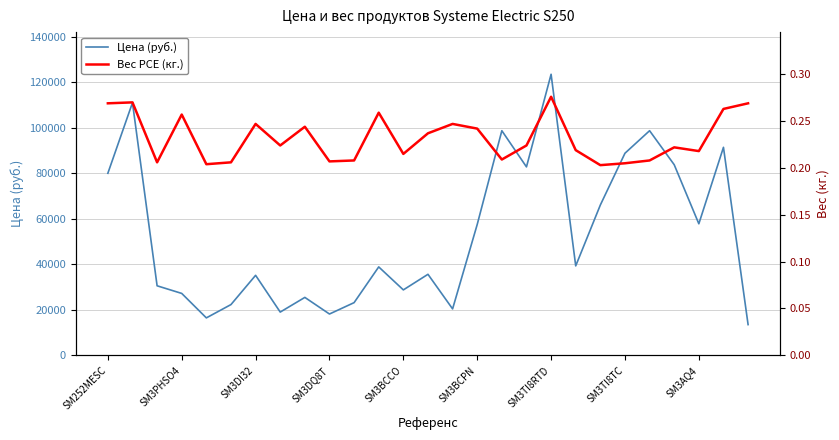

True or false: Цена (руб.) and Вес PCE (кг.) cross at least once.

False